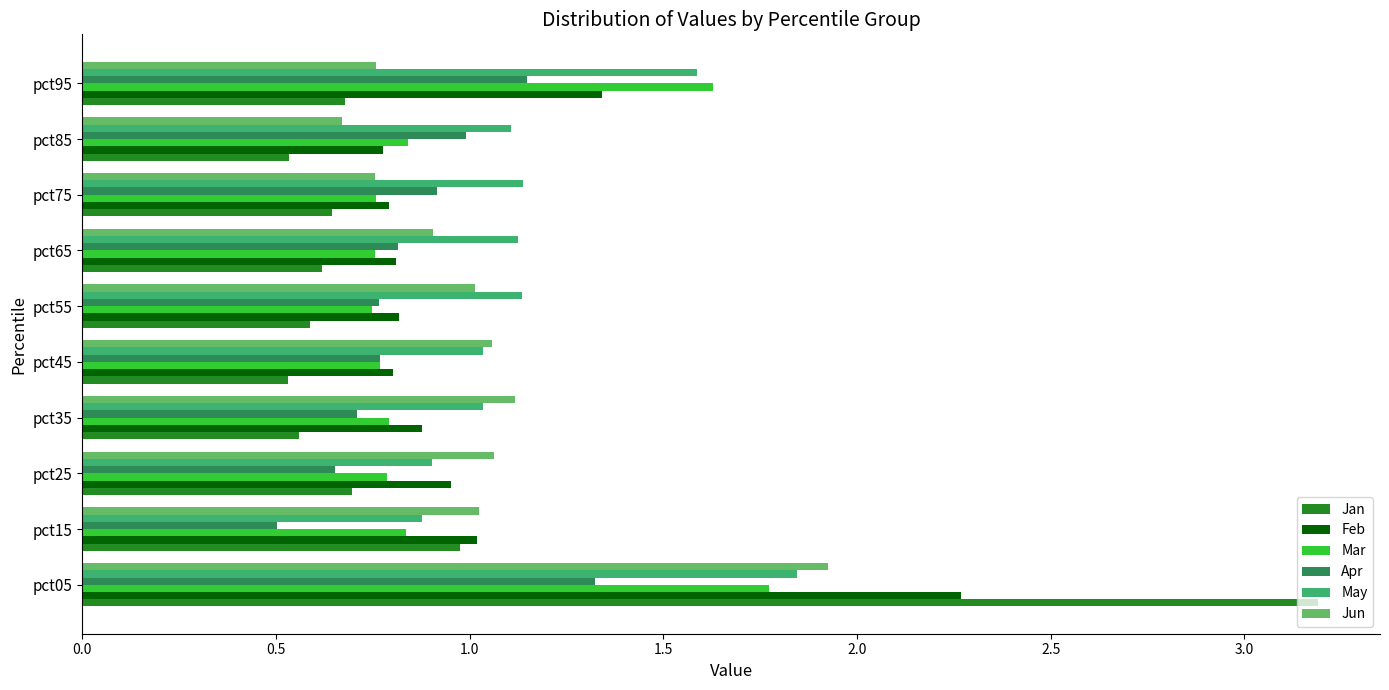

Which series has the largest total across all categories?

May